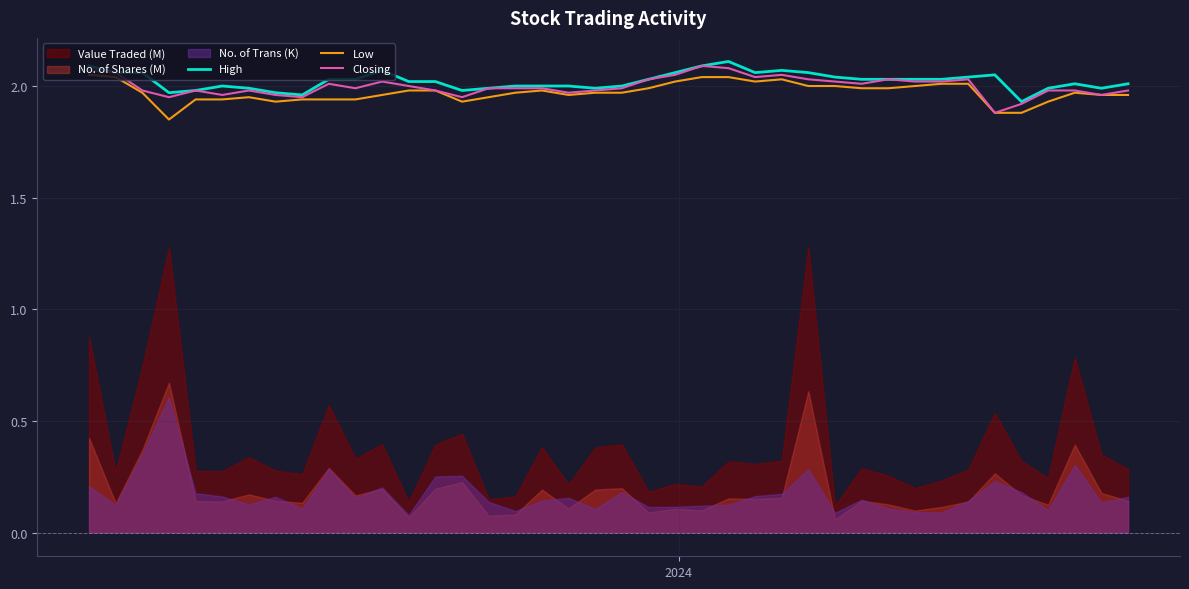

Which series has the largest total across all categories?

High